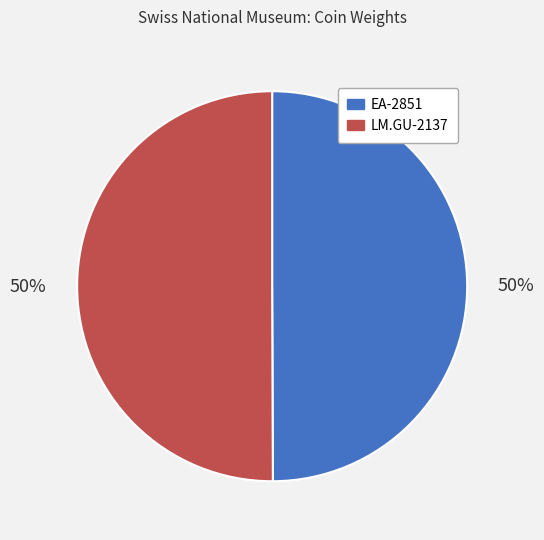

True or false: EA-2851 accounts for 50% of the total.

True